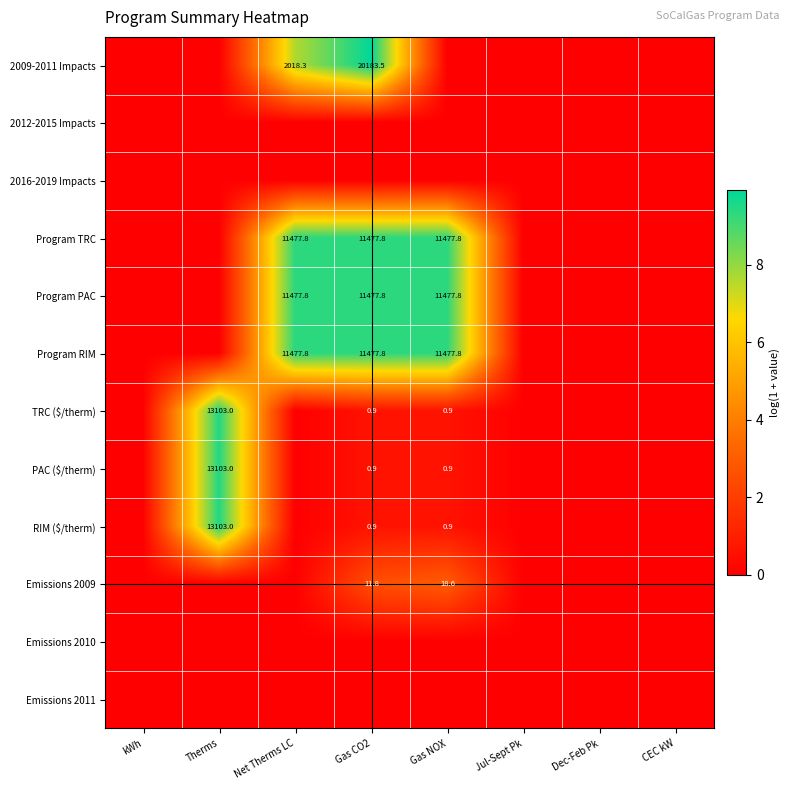

How many series are shown in this chart?

12